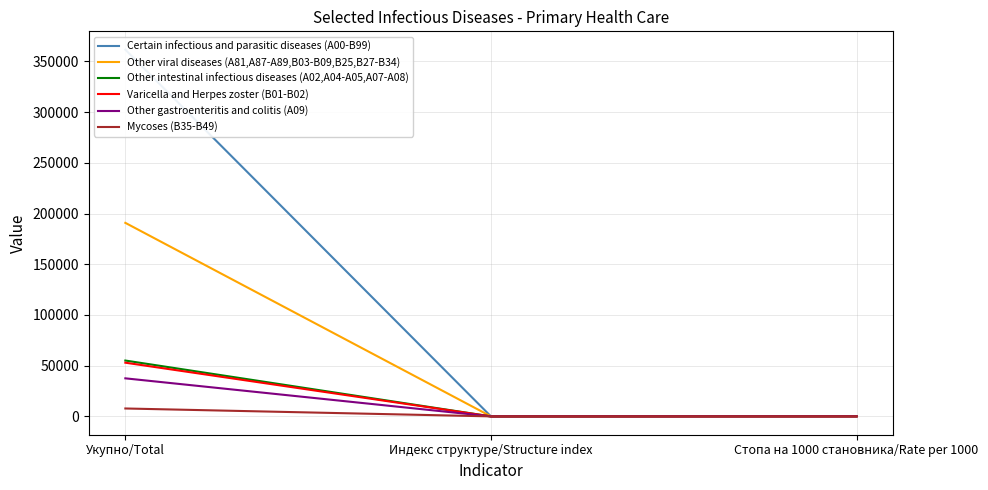

What is the total value across all series at Стопа на 1000 становника/Rate per 1000?

547.0